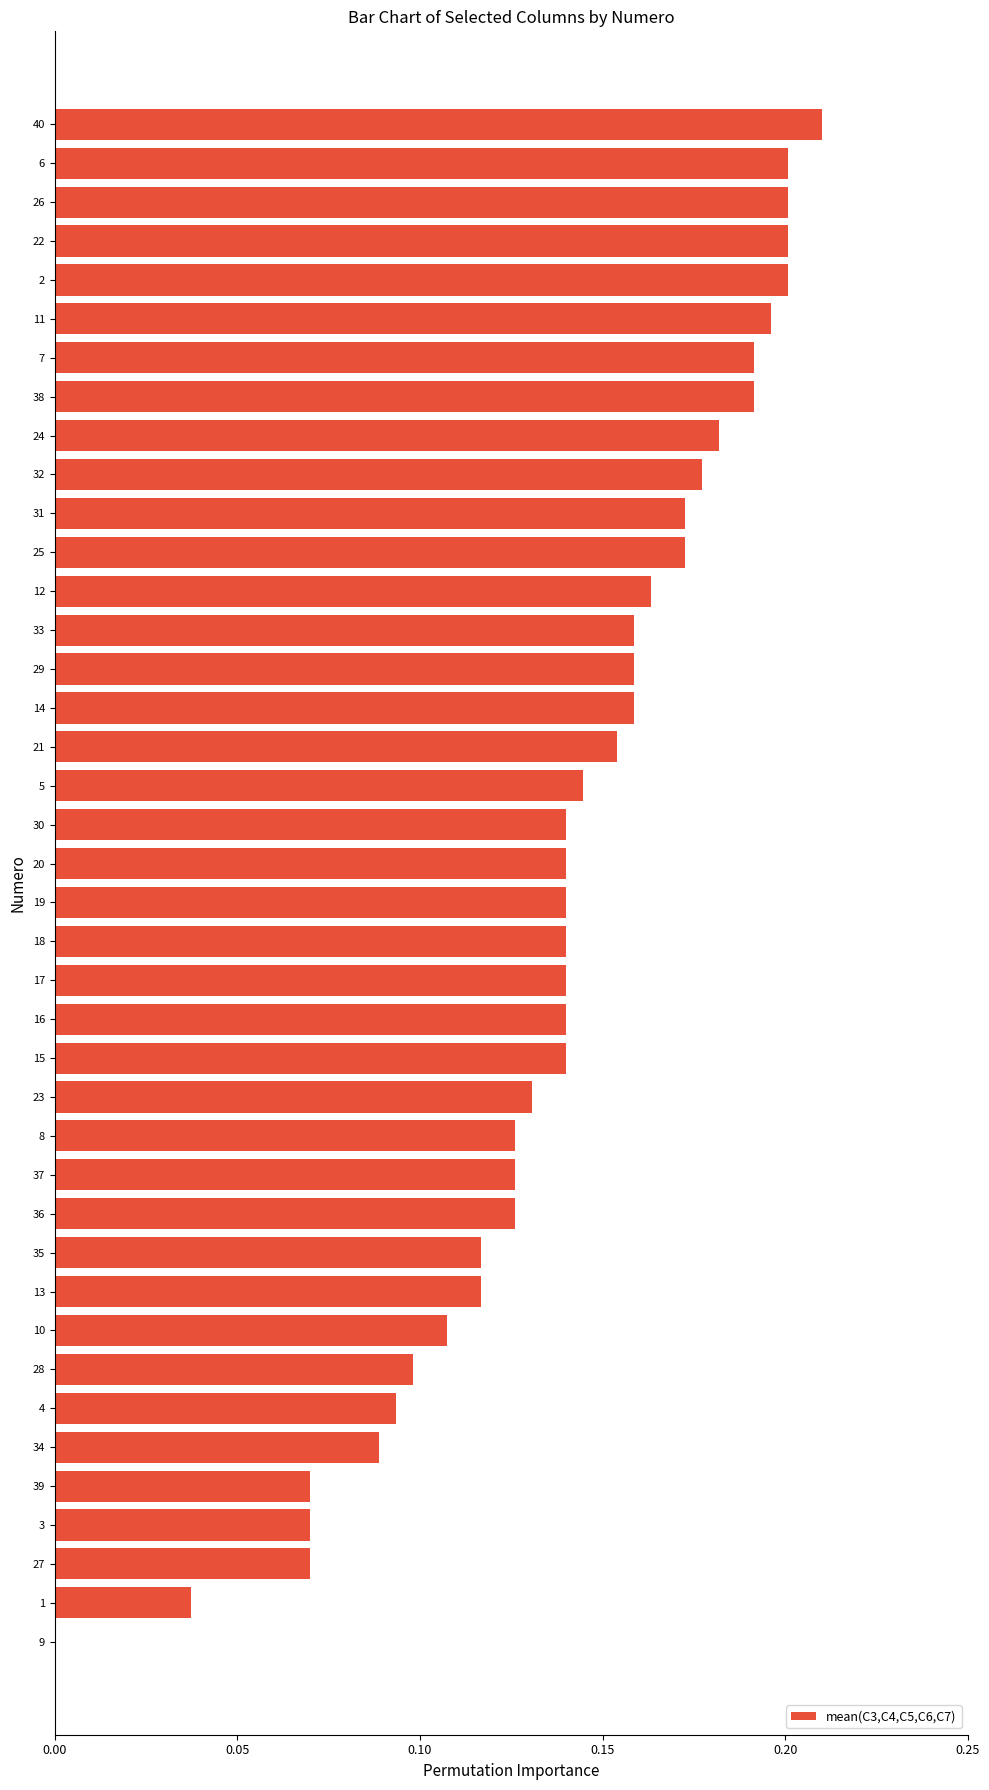

The value at 4 is 0.0. True or false?

False